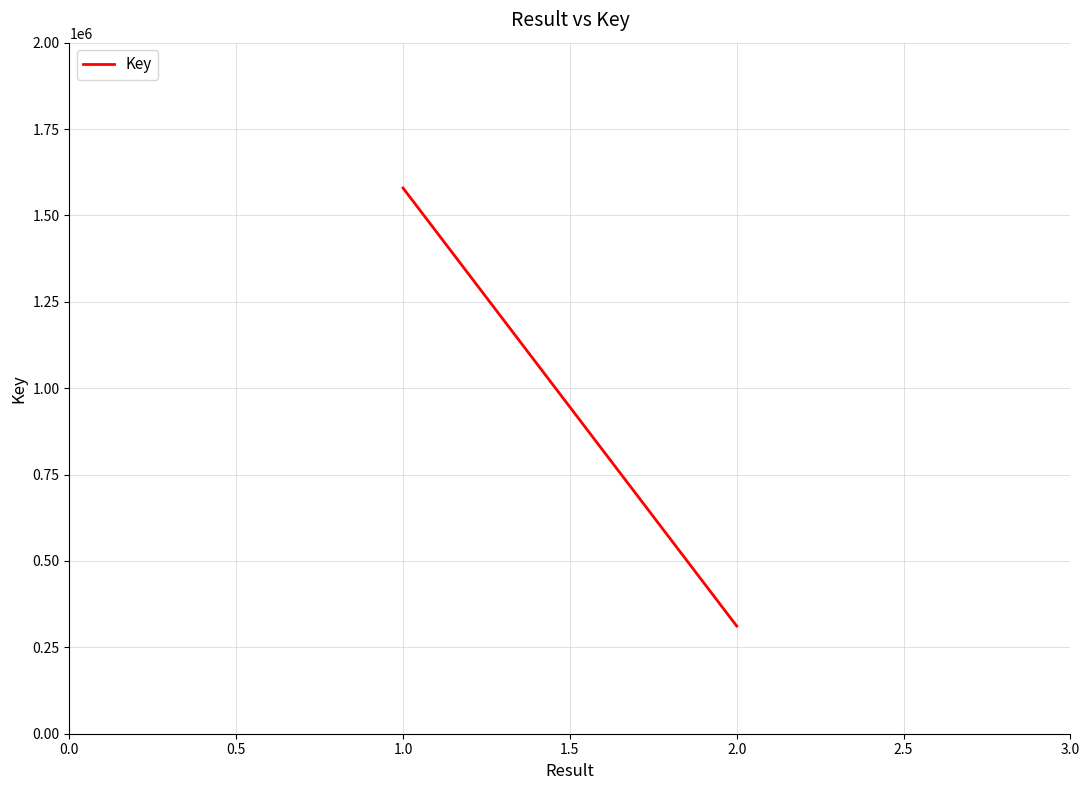

How many series are shown in this chart?

1